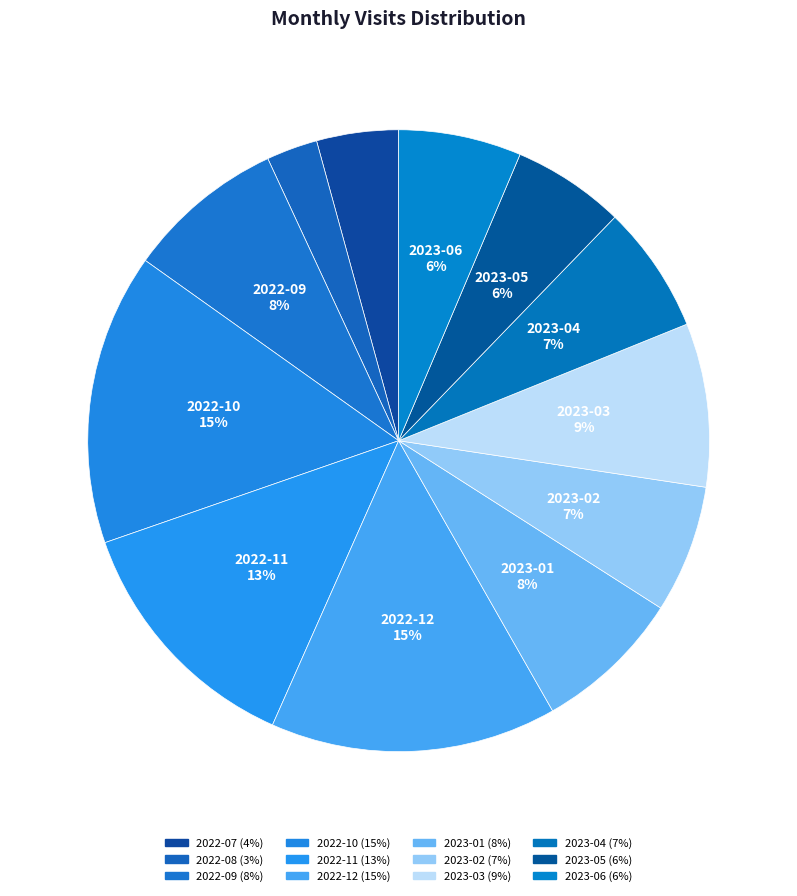

What portion of the pie excludes 2022-12?

85.1%